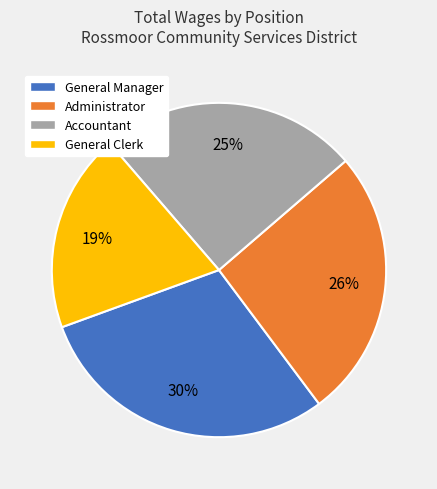

Which category has the biggest portion of the pie?

General Manager